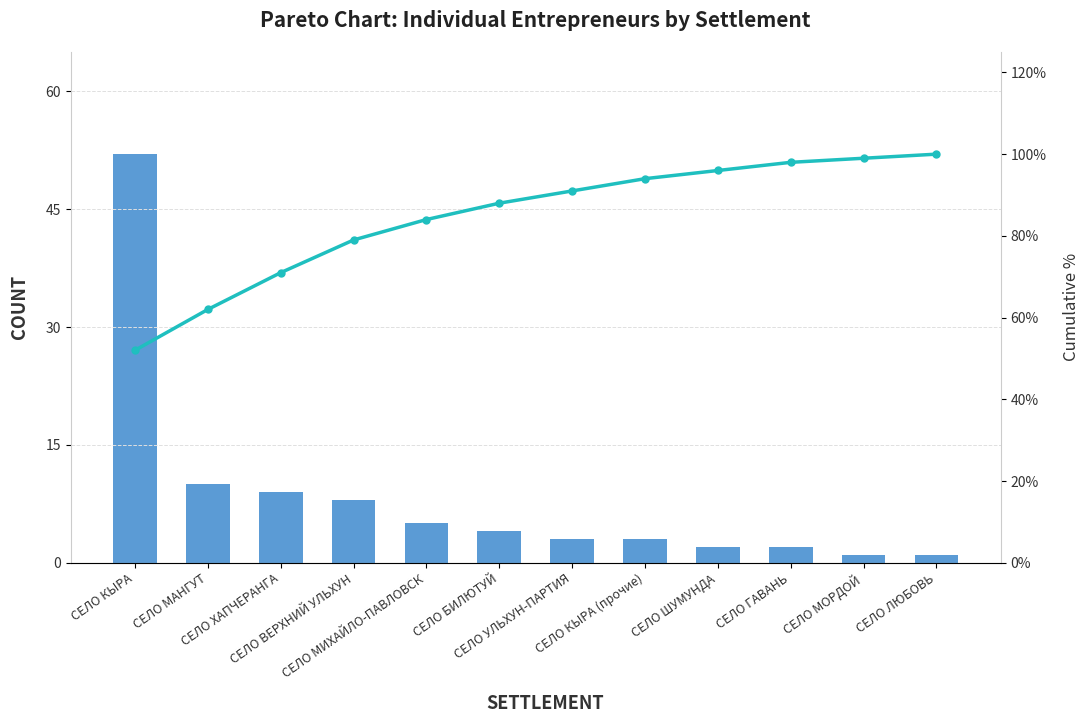

What is the sum of all Count values?

100